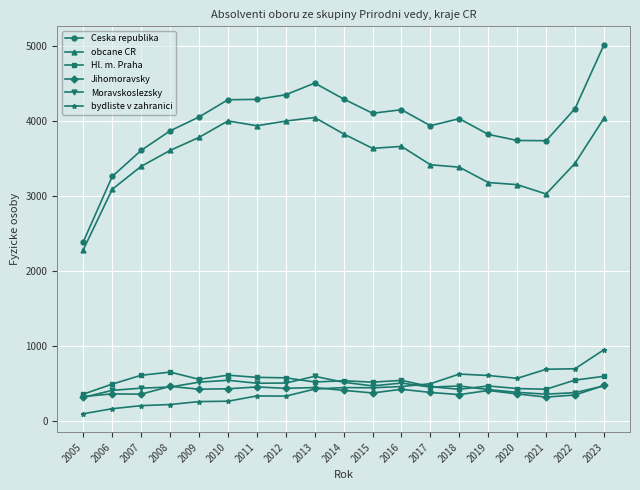

True or false: obcane CR has a value of 3088 at 2006.

True